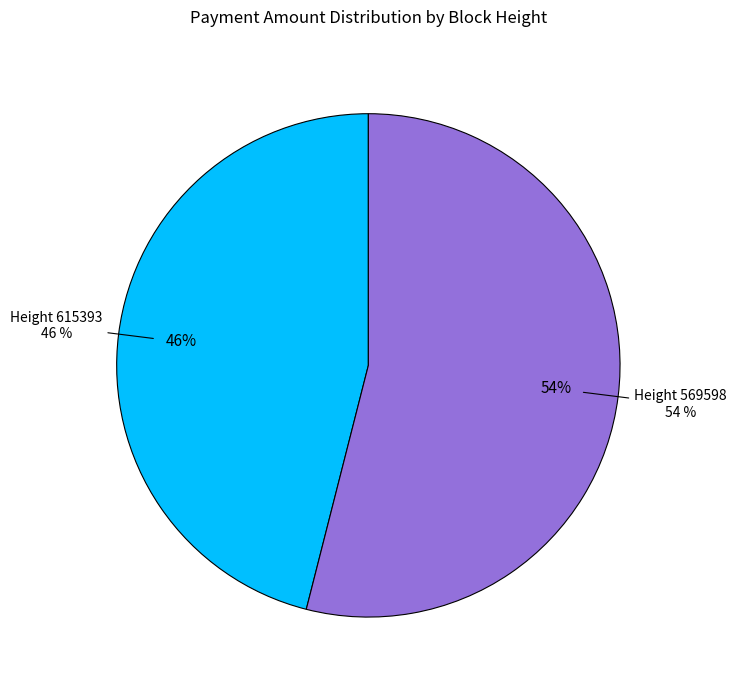

How many slices are in this pie chart?

2